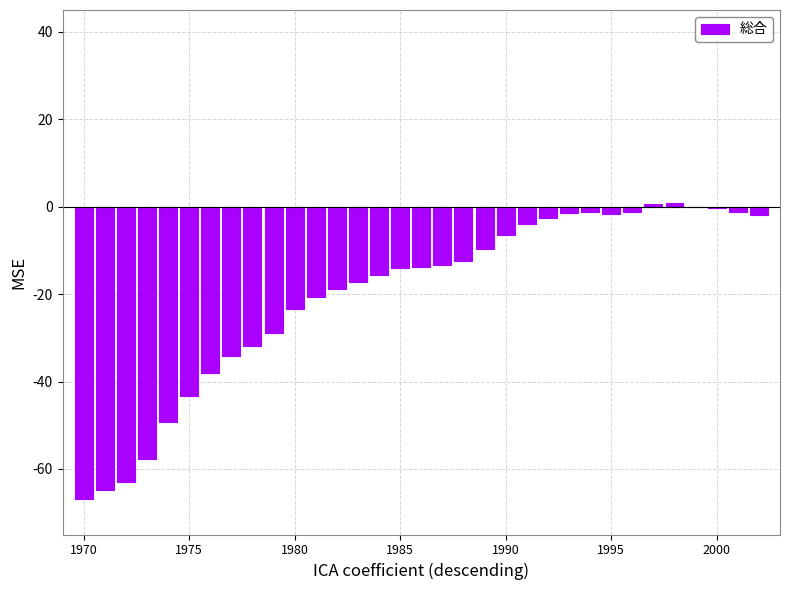

How many categories are shown in the chart?

33